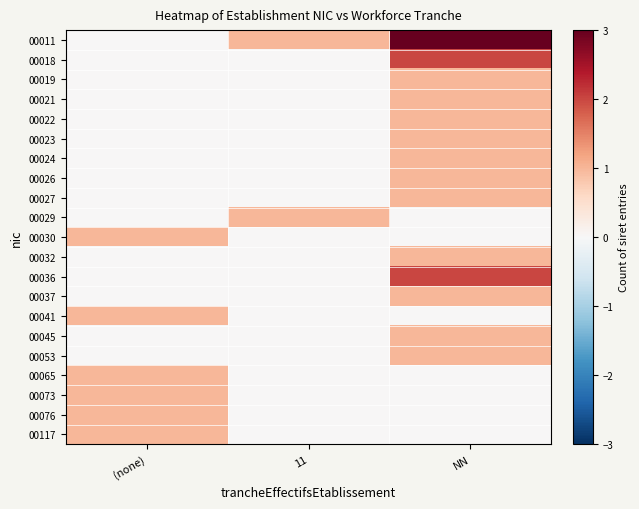

At how many categories does at least one series exceed 0?

3